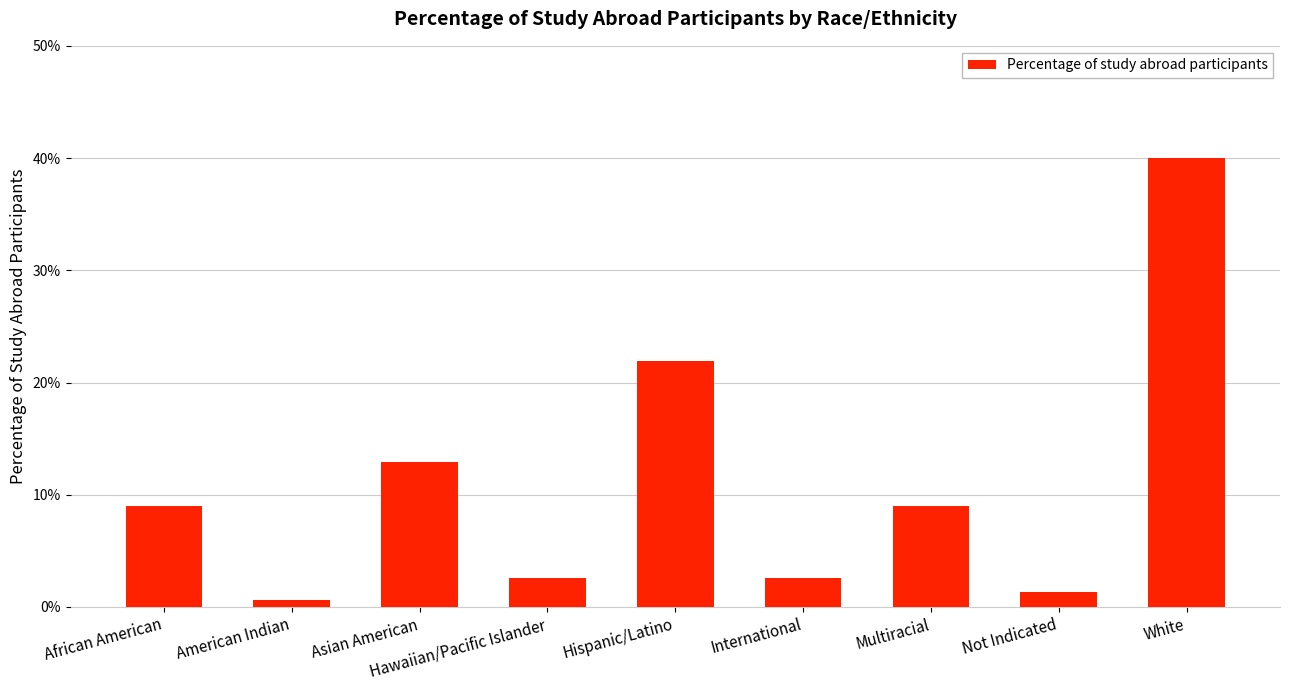

What is the sum of all values?

1.0